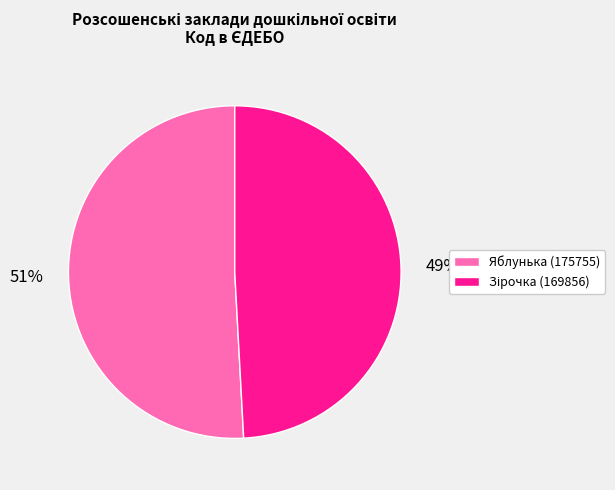

To the nearest percent, what percentage of the pie is Яблунька (175755)?

51%